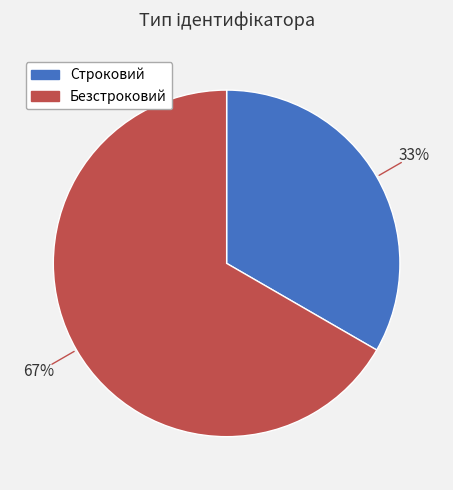

What is the majority slice?

Безстроковий